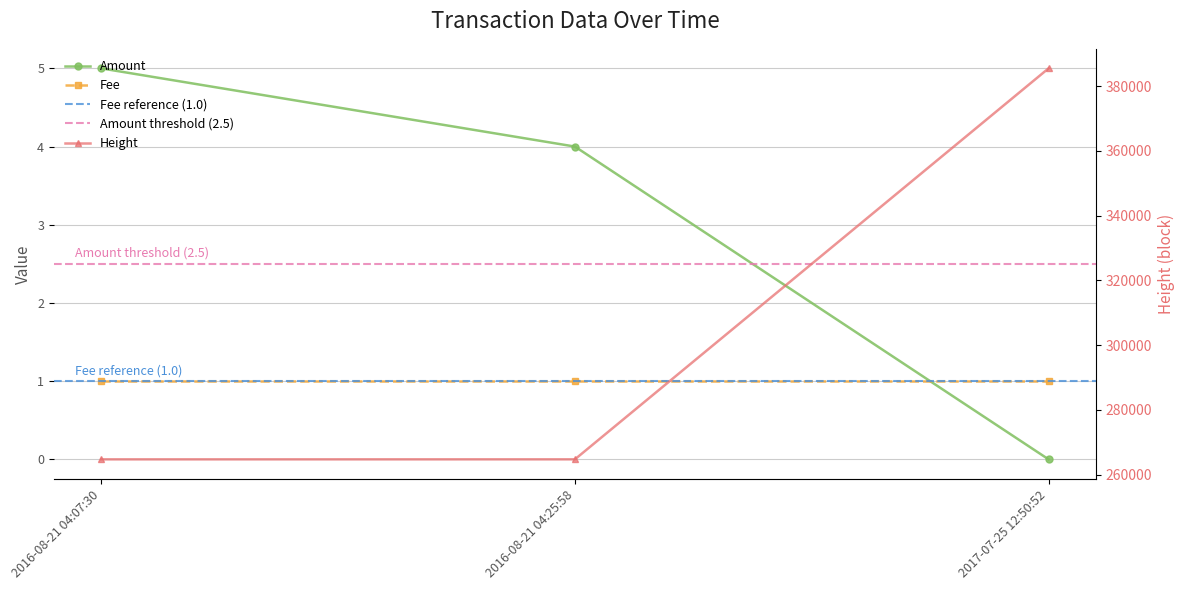

Is the value of Amount at 2016-08-21 04:25:58 greater than the value of Height at 2016-08-21 04:25:58?

No